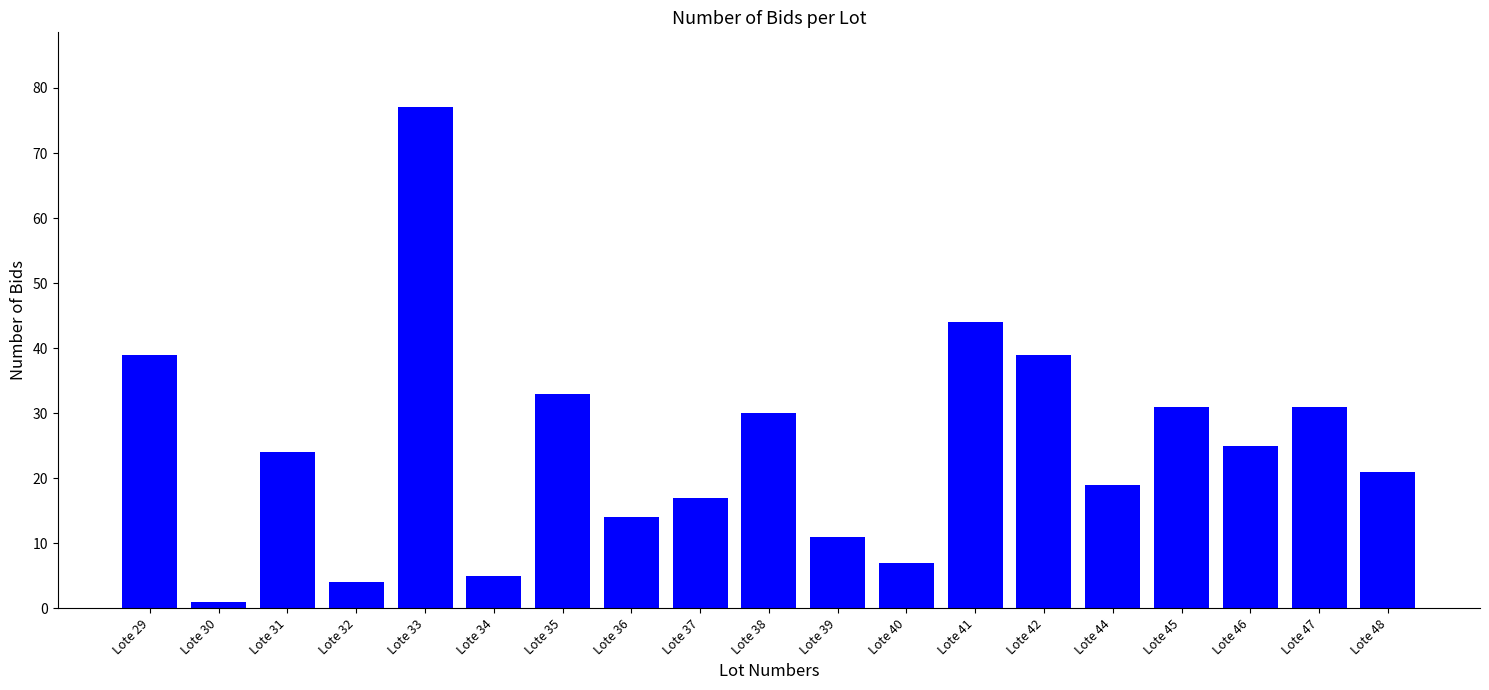

What is the sum of the values at Lote 41 and Lote 35?

77